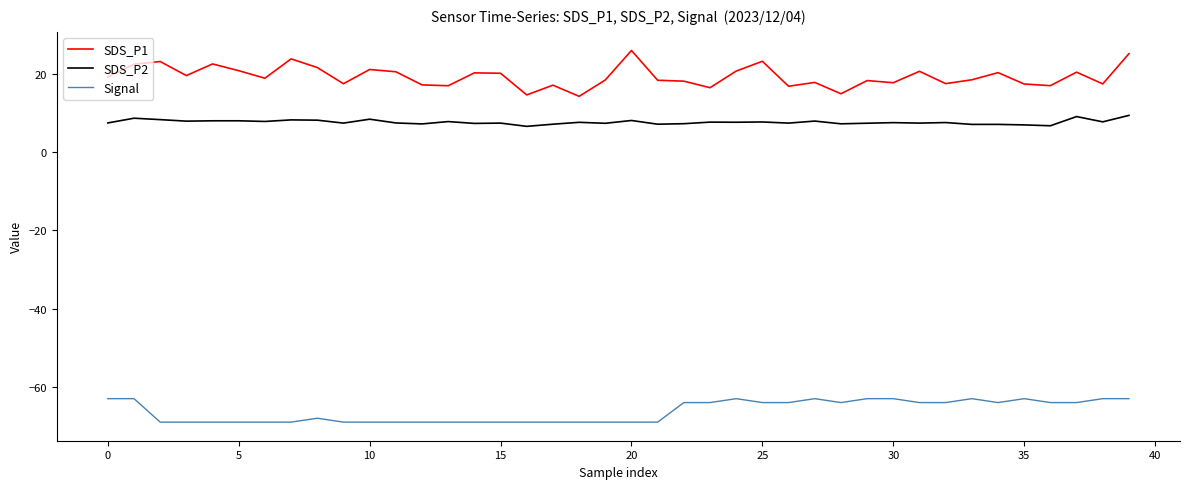

True or false: SDS_P1 and Signal intersect in this chart.

False